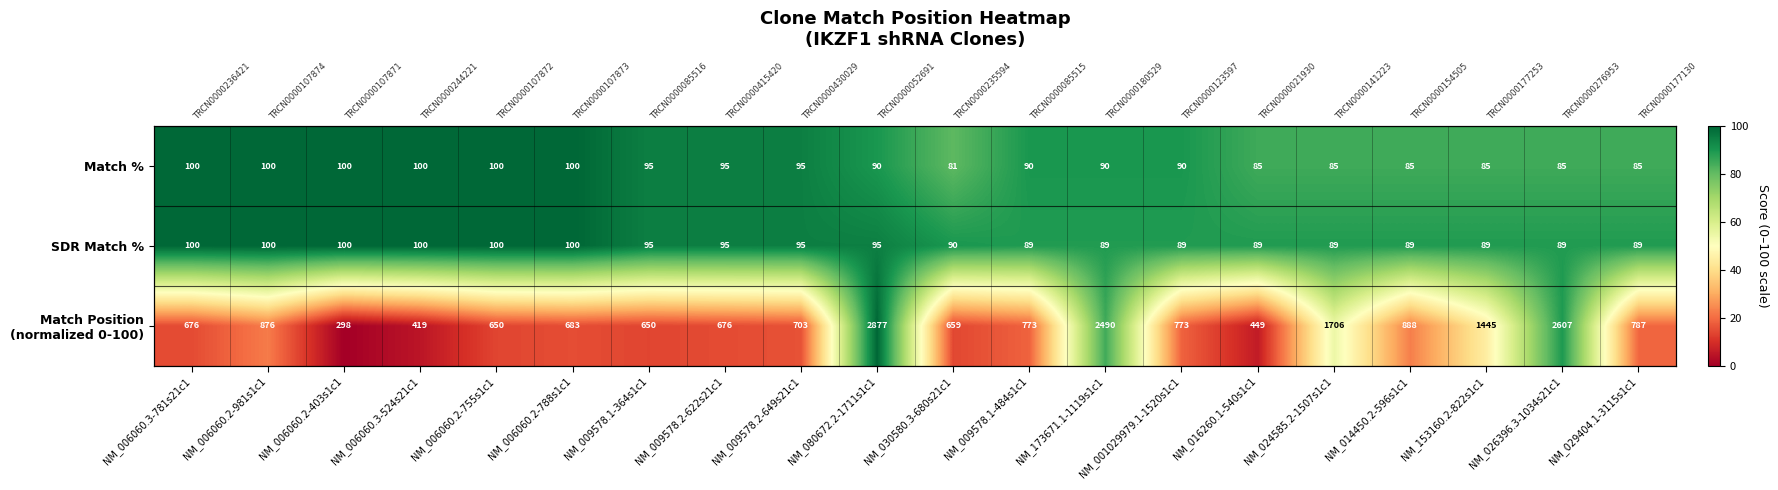

Which category has the lowest value in the Match Position (normalized 0-100) series?

NM_006060.2-403s1c1